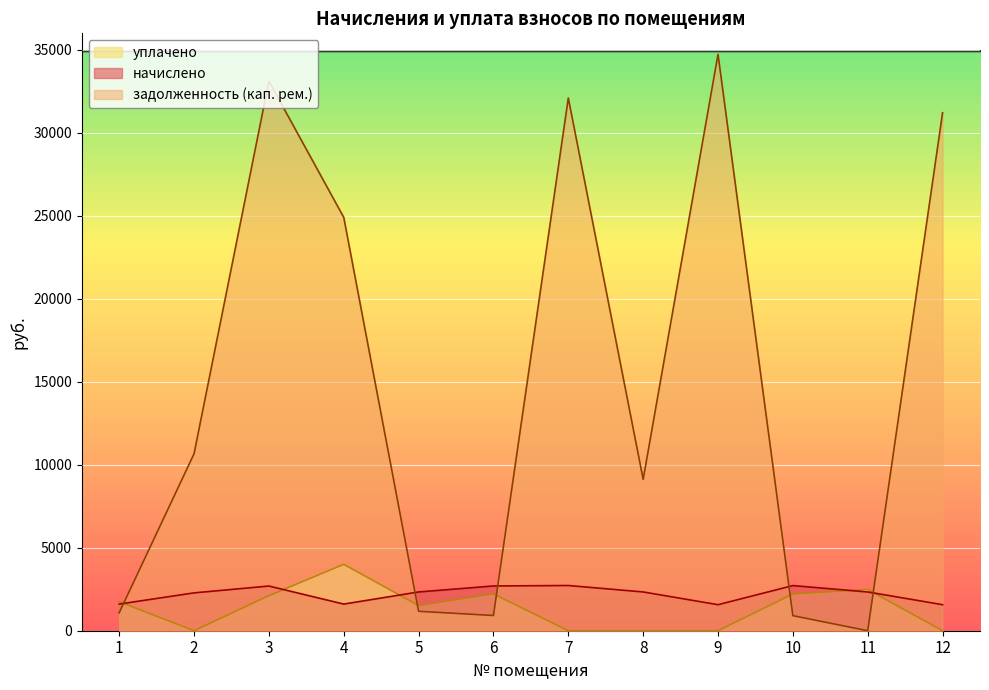

Rank the series at 11 from highest to lowest value.

уплачено, начислено, задолженность (кап. рем.)